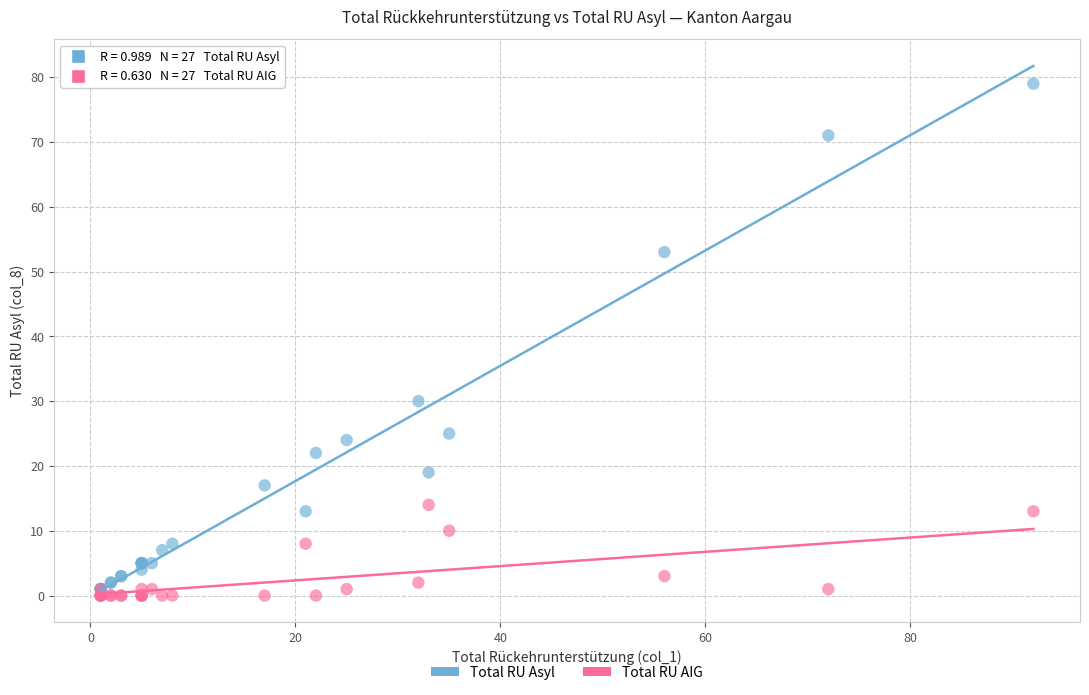

Which series has the widest spread of Y values?

Total RU Asyl